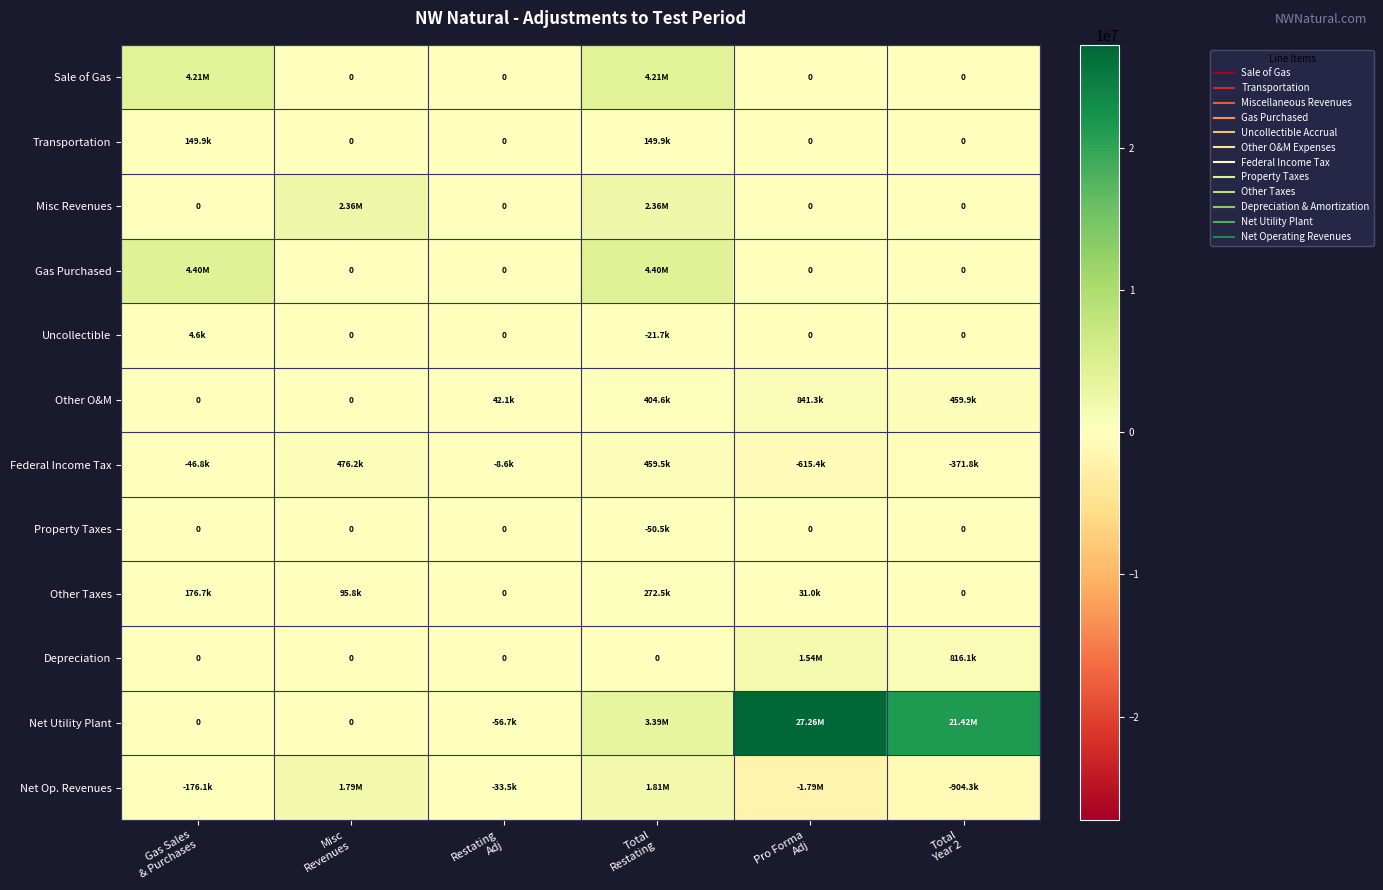

Which has a higher value, Total
Restating or Misc
Revenues?

Total
Restating